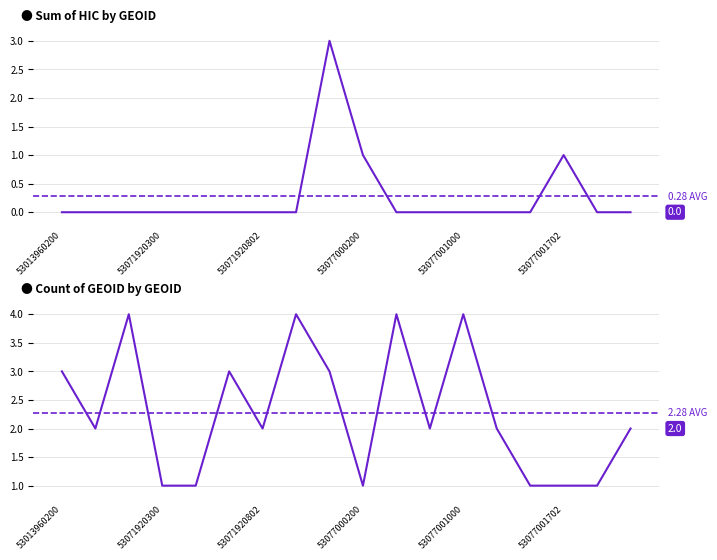

Rank the categories by Sum of HIC value from lowest to highest.

53013960200, 53071920100, 53071920200, 53071920300, 53071920500, 53071920600, 53071920802, 53071920900, 53077000800, 53077000901, 53077001000, 53077001602, 53077001701, 53077002002, 53077002200, 53077000200, 53077001702, 53077000100